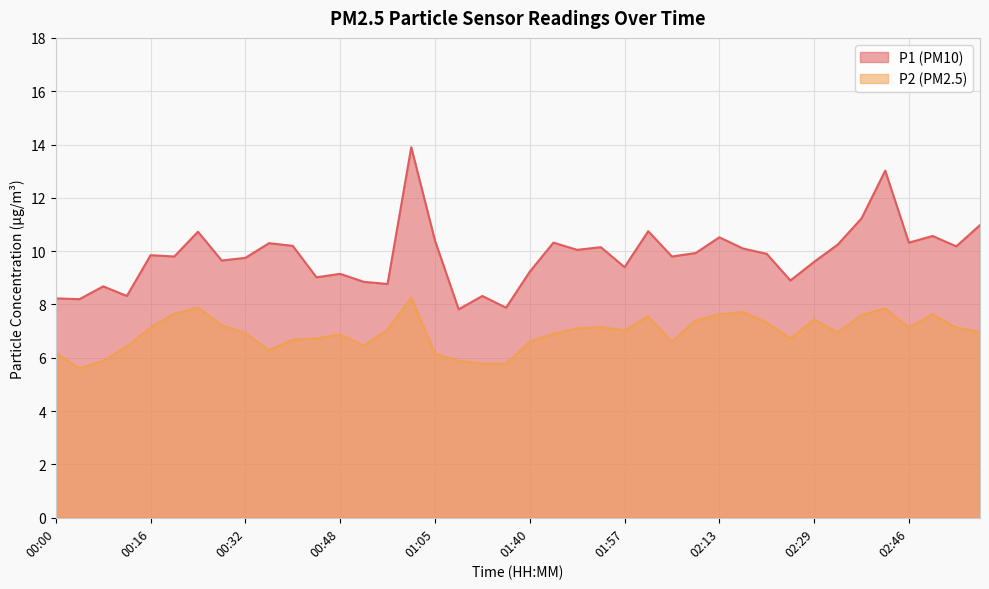

What is the value of the P2 point at the 32nd from the left?

6.7